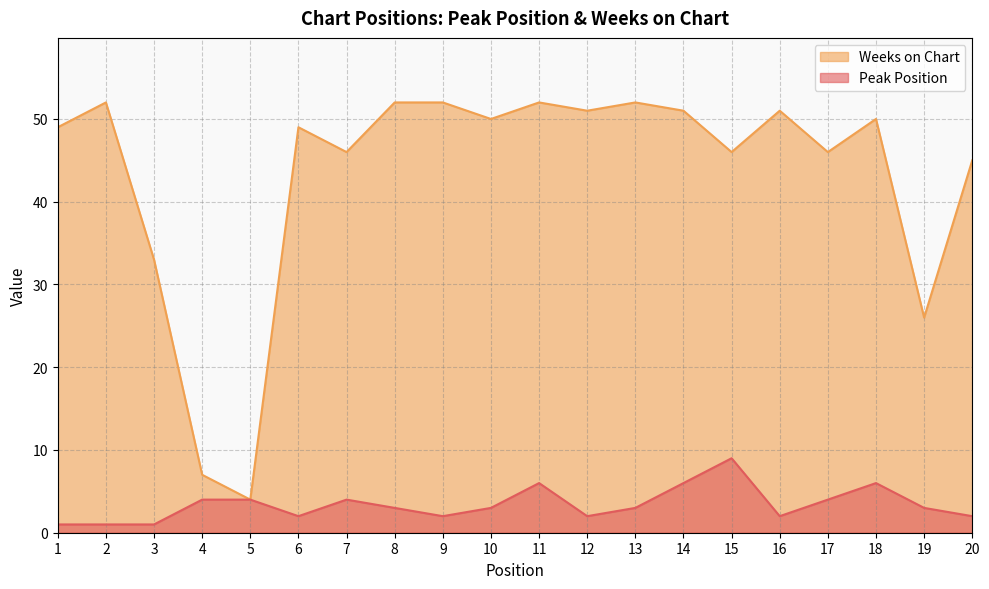

The value of Weeks on Chart at 17 is 46. True or false?

True